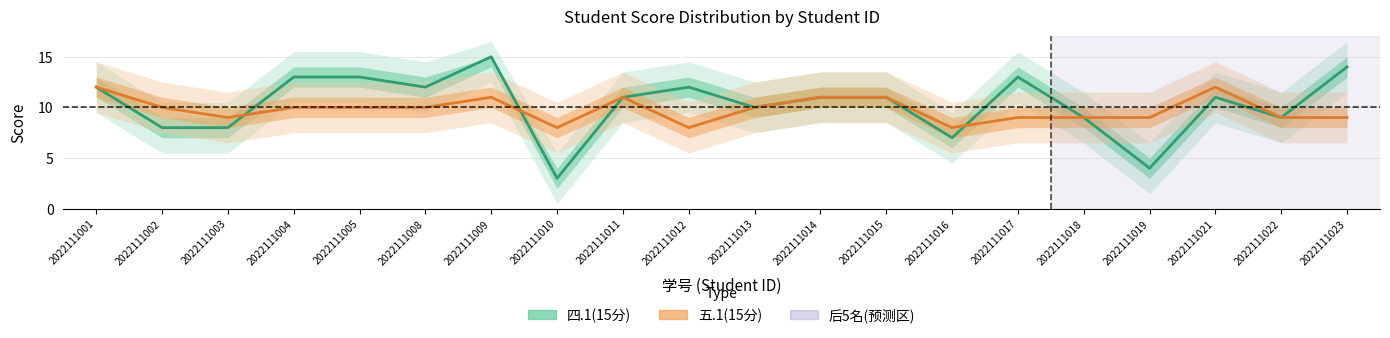

Reading left to right, what are all the values shown in this chart?

四.1(15分): 2022111001=12	2022111002=8	2022111003=8	2022111004=13	2022111005=13	2022111008=12	2022111009=15	2022111010=3	2022111011=11	2022111012=12	2022111013=10	2022111014=11	2022111015=11	2022111016=7	2022111017=13	2022111018=9	2022111019=4	2022111021=11	2022111022=9	2022111023=14
五.1(15分): 2022111001=12	2022111002=10	2022111003=9	2022111004=10	2022111005=10	2022111008=10	2022111009=11	2022111010=8	2022111011=11	2022111012=8	2022111013=10	2022111014=11	2022111015=11	2022111016=8	2022111017=9	2022111018=9	2022111019=9	2022111021=12	2022111022=9	2022111023=9